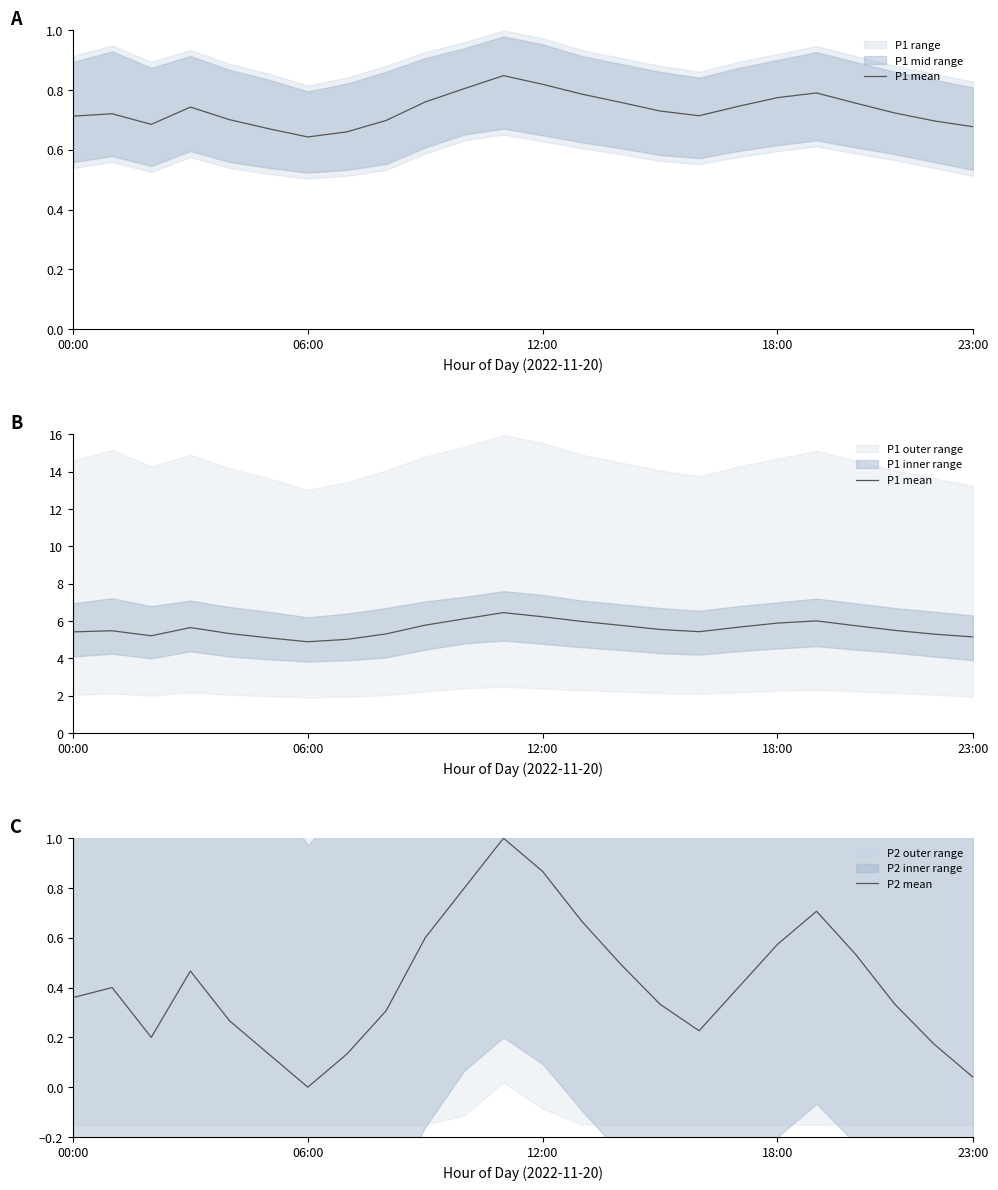

How many values in P2 mean are above zero?

23